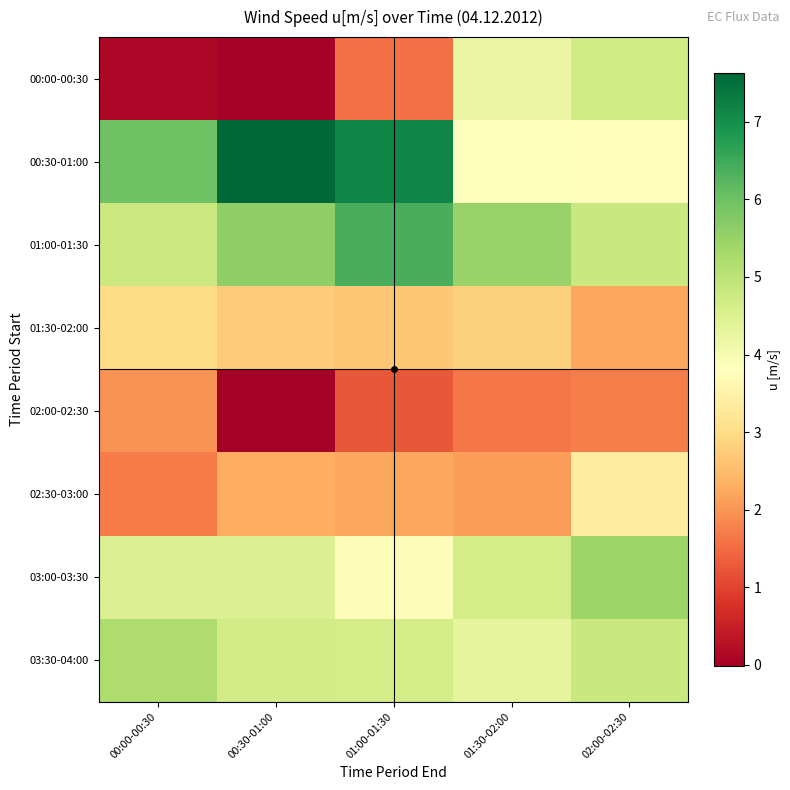

Which series has the widest spread of values?

00:00-00:30